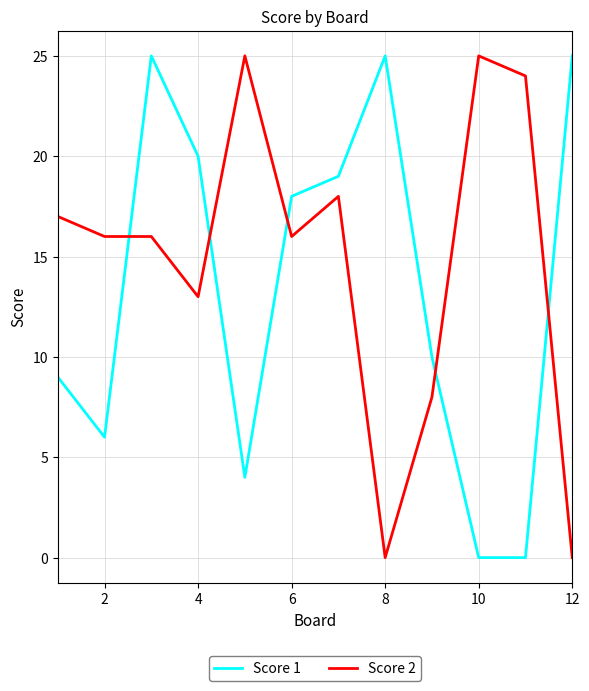

Count the number of data series in this chart.

2